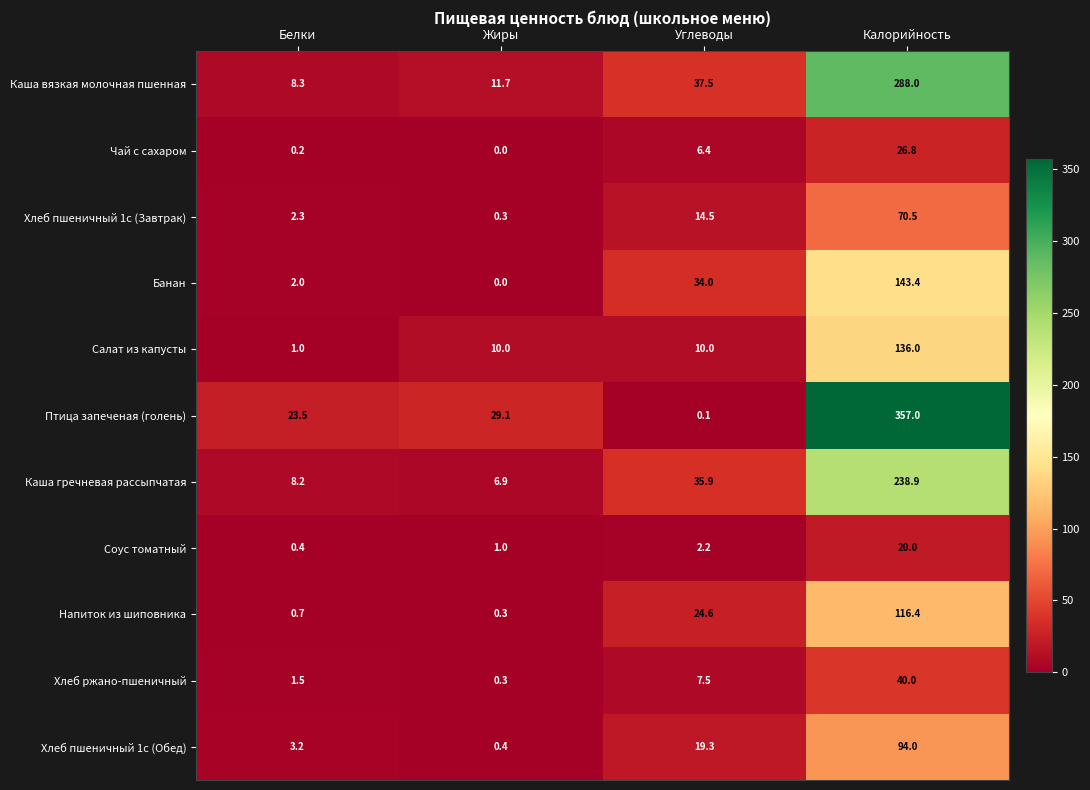

Between Белки and Углеводы, which series saw the biggest shift?

Банан